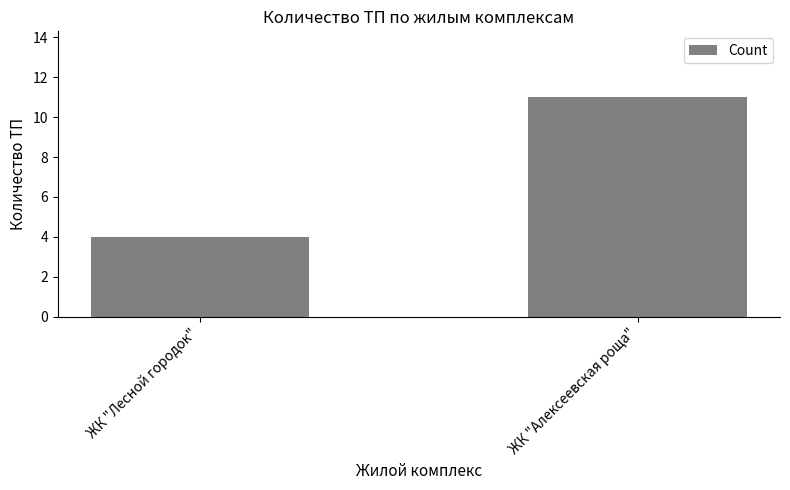

Is it true that the value at ЖК "Лесной городок" is 4?

True